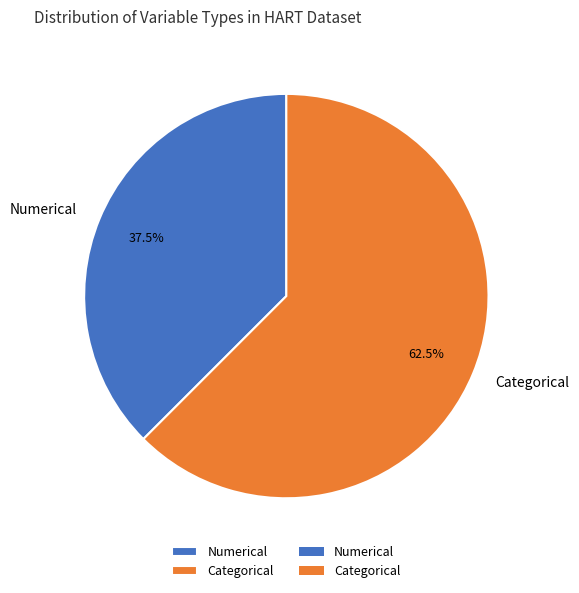

What portion of the pie excludes Categorical?

37.5%